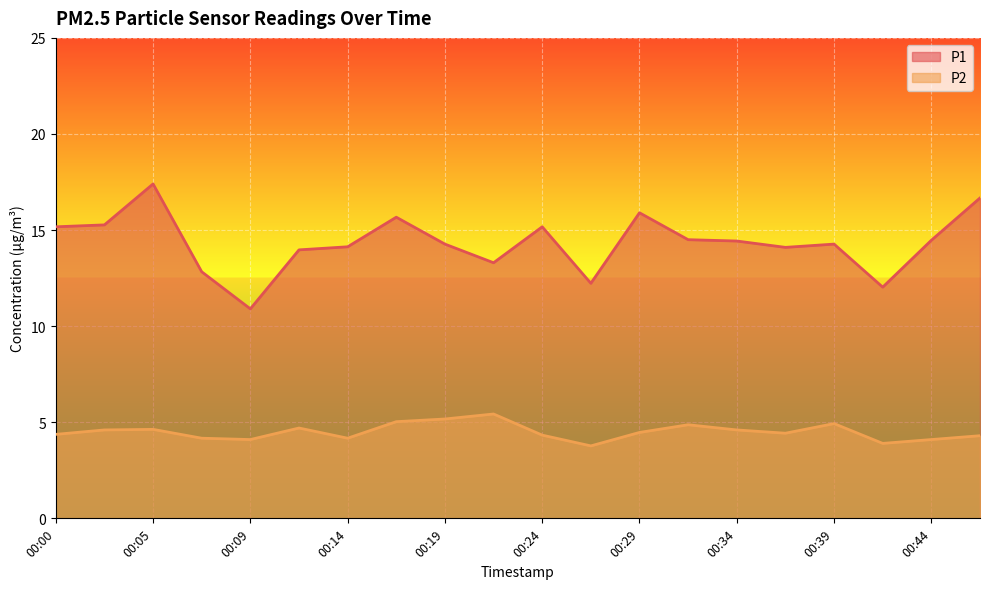

Rank the series by their average value, from highest to lowest.

P1, P2